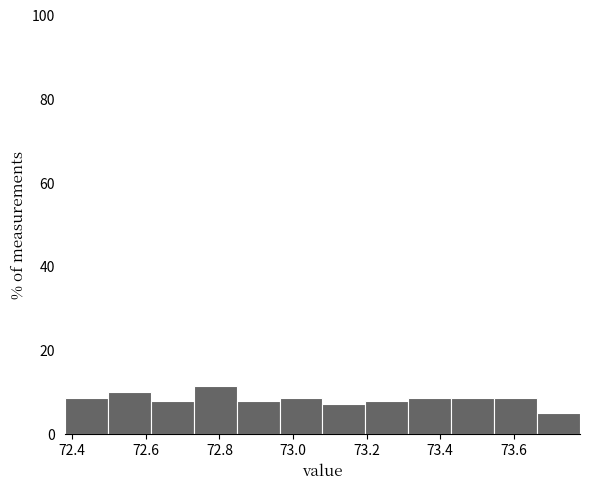

How tall is the bar that spans 73.66 to 73.78 on the x-axis? Neither the bar edges nor the heights are printed on the chart, so give them approximately, as read against the axes.

6